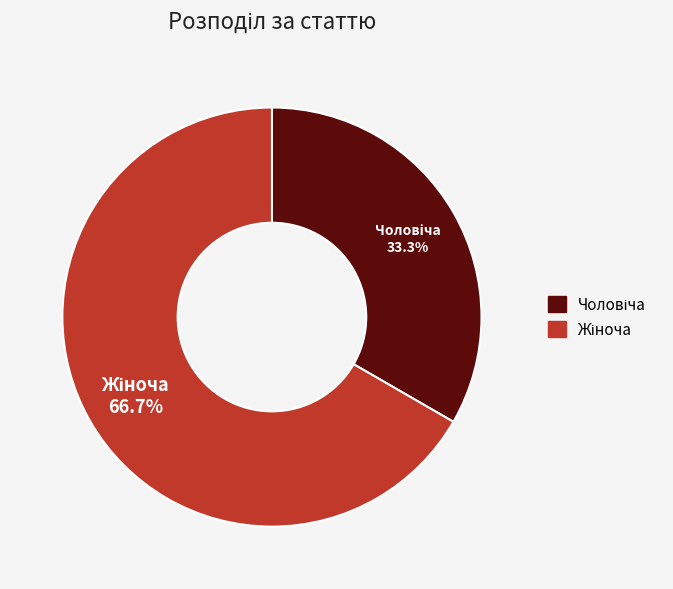

How many segments does this pie chart have?

2